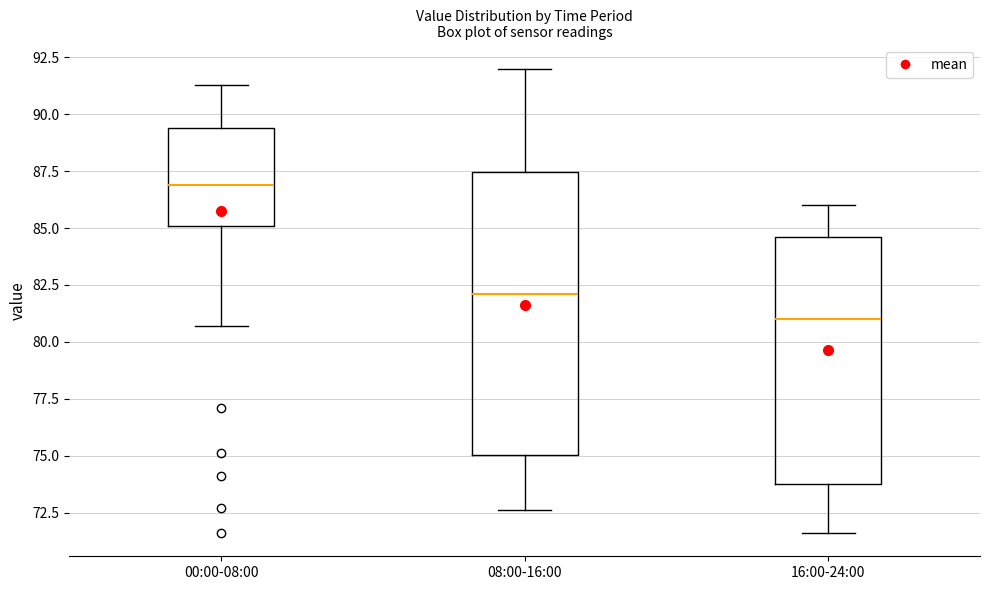

Which box has the lowest median line?

16:00-24:00